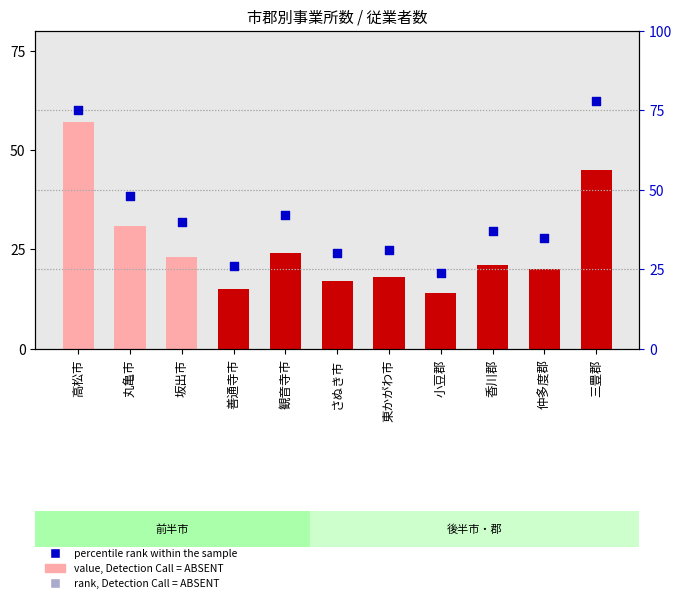

Between 小豆郡 and 丸亀市, which is larger?

丸亀市